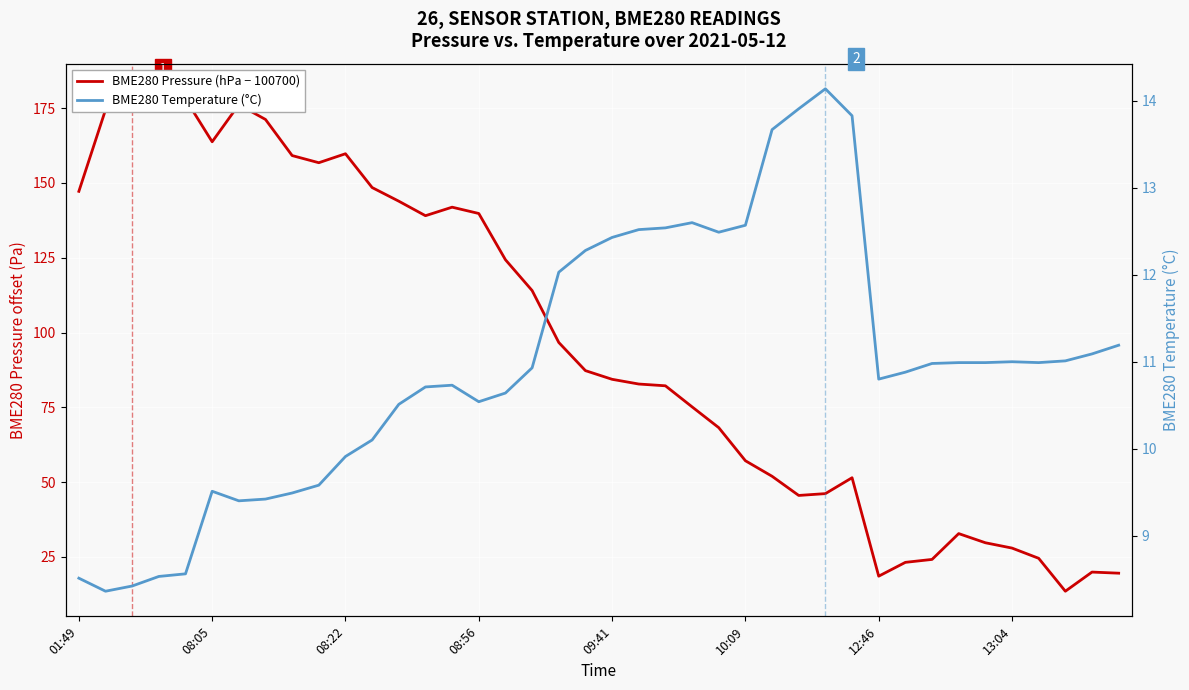

True or false: BME280 Pressure (hPa − 100700) and BME280 Temperature (°C) cross at least once.

False